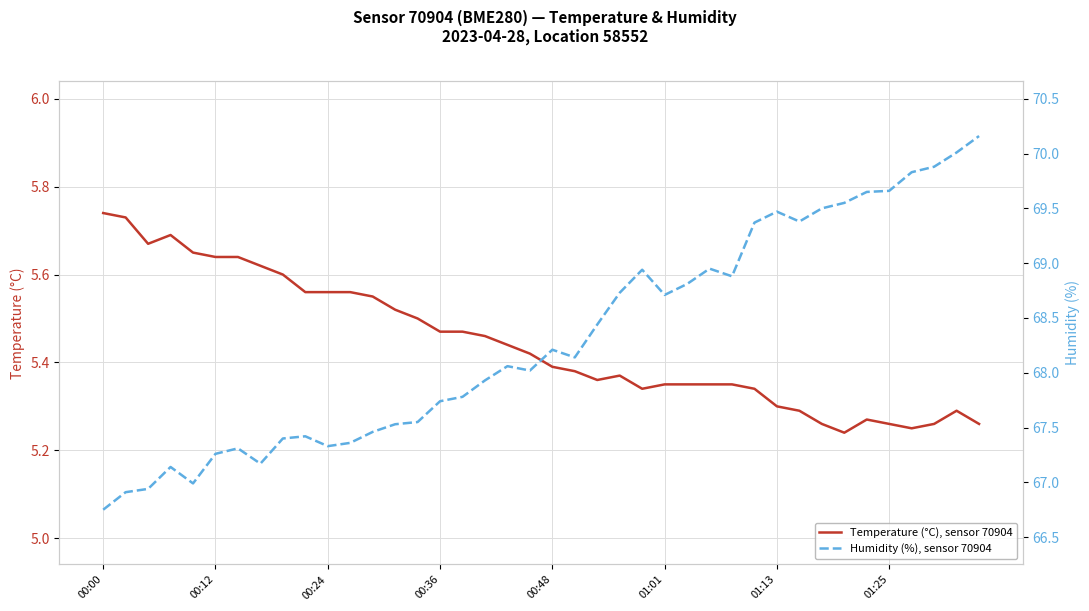

Rank the categories by Humidity (%), sensor 70904 value from highest to lowest.

39, 38, 37, 36, 35, 34, 33, 32, 30, 31, 29, 27, 24, 28, 26, 23, 25, 22, 20, 21, 18, 19, 17, 16, 15, 14, 13, 12, 9, 8, 11, 10, 01:13, 01:01, 01:25, 00:36, 00:48, 00:24, 00:12, 00:00